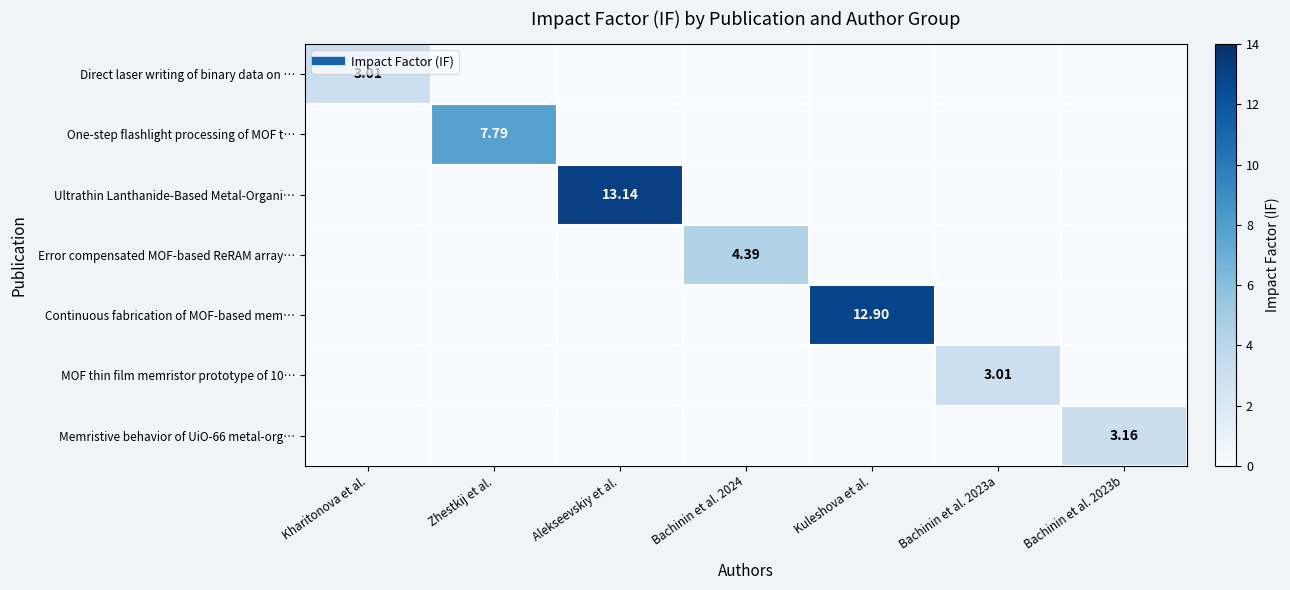

Is it true that Direct laser writing of binary data on … equals 3.0 at Kharitonova et al.?

True